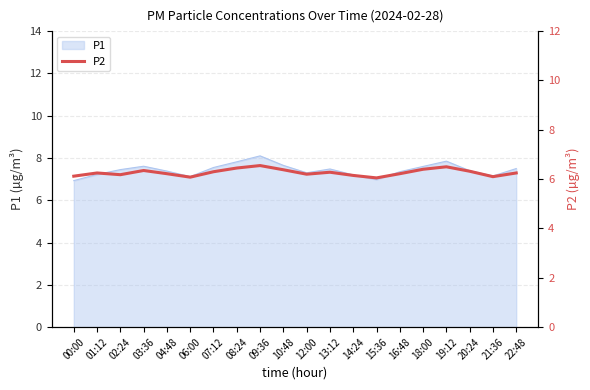

Approximately how many times larger is the value at 07:12 compared to 14:24?

1.0